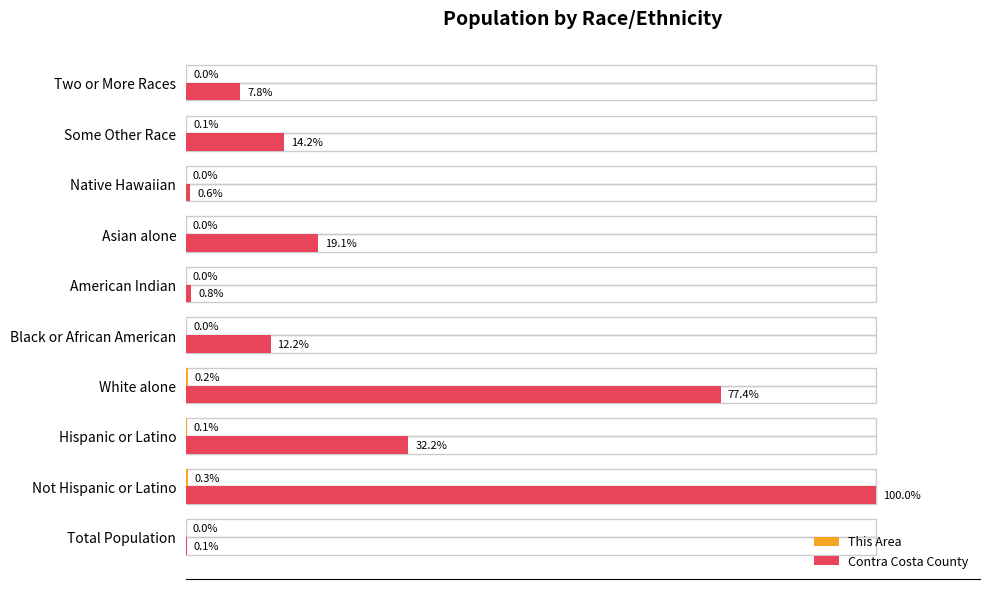

At which category is the sum across all series the highest?

Not Hispanic or Latino